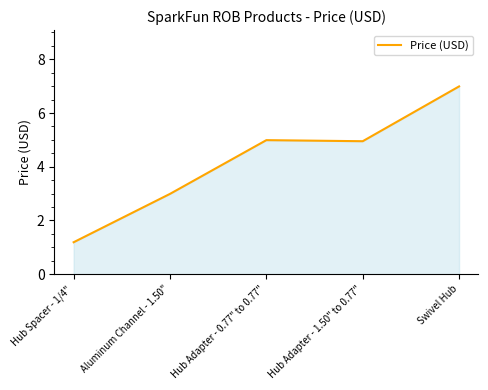

What is the minimum value shown in the chart?

1.2